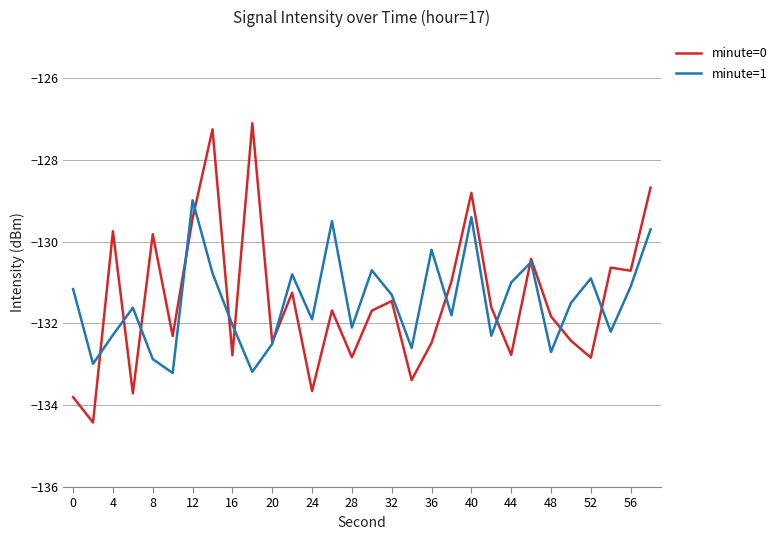

List the series in order of their peak value, highest first.

minute=0, minute=1